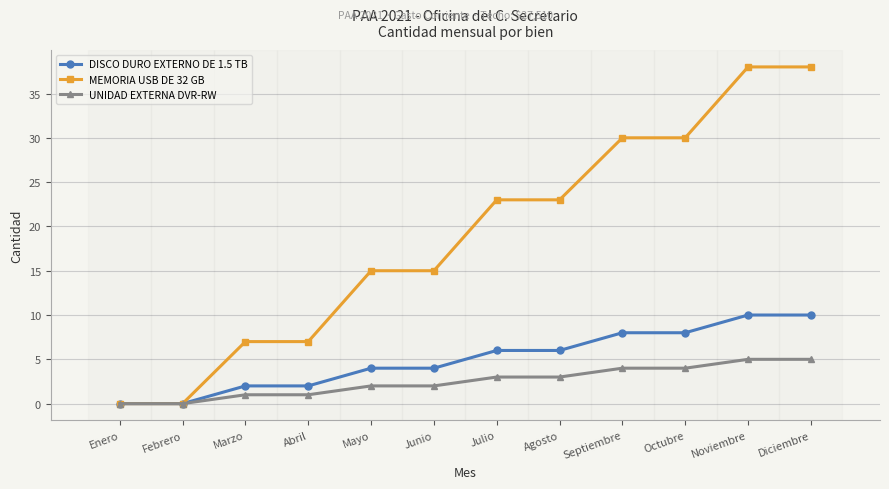

Reading right to left, transcribe all the data shown in this chart.

DISCO DURO EXTERNO DE 1.5 TB: Diciembre=10	Noviembre=10	Octubre=8	Septiembre=8	Agosto=6	Julio=6	Junio=4	Mayo=4	Abril=2	Marzo=2	Febrero=0	Enero=0
MEMORIA USB DE 32 GB: Diciembre=38	Noviembre=38	Octubre=30	Septiembre=30	Agosto=23	Julio=23	Junio=15	Mayo=15	Abril=7	Marzo=7	Febrero=0	Enero=0
UNIDAD EXTERNA DVR-RW: Diciembre=5	Noviembre=5	Octubre=4	Septiembre=4	Agosto=3	Julio=3	Junio=2	Mayo=2	Abril=1	Marzo=1	Febrero=0	Enero=0